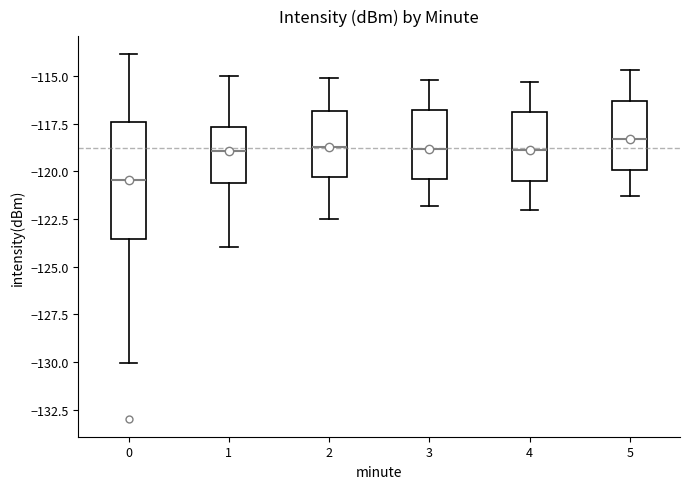

Reading left to right, transcribe this box plot: for each box, give where its median line is, the range the box spans, and where its two whiskers end, as read against the y-axis. The values are not printed on the chart, so give them approximately, as read against the axis.

0: median -120.5, box -123.5 to -117.5, whiskers -130.0 to -114.0
1: median -119.0, box -120.5 to -117.5, whiskers -124.0 to -115.0
2: median -118.5, box -120.5 to -117.0, whiskers -122.5 to -115.0
3: median -119.0, box -120.5 to -117.0, whiskers -122.0 to -115.0
4: median -119.0, box -120.5 to -117.0, whiskers -122.0 to -115.5
5: median -118.5, box -120.0 to -116.5, whiskers -121.5 to -114.5